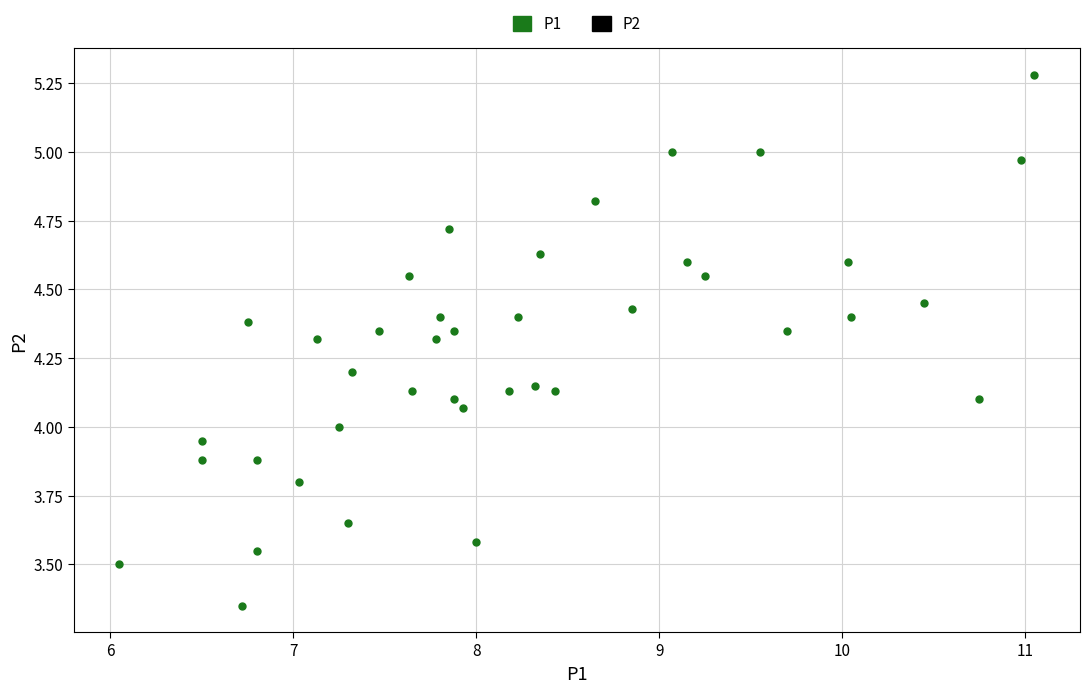

What is the range of Y values (max minus min)?

1.9